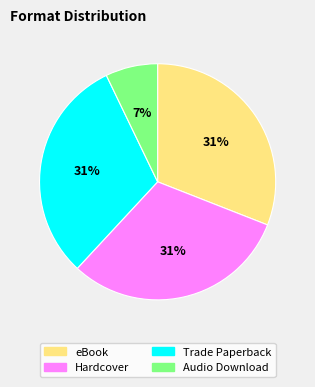

Between eBook and Audio Download, which is larger?

eBook